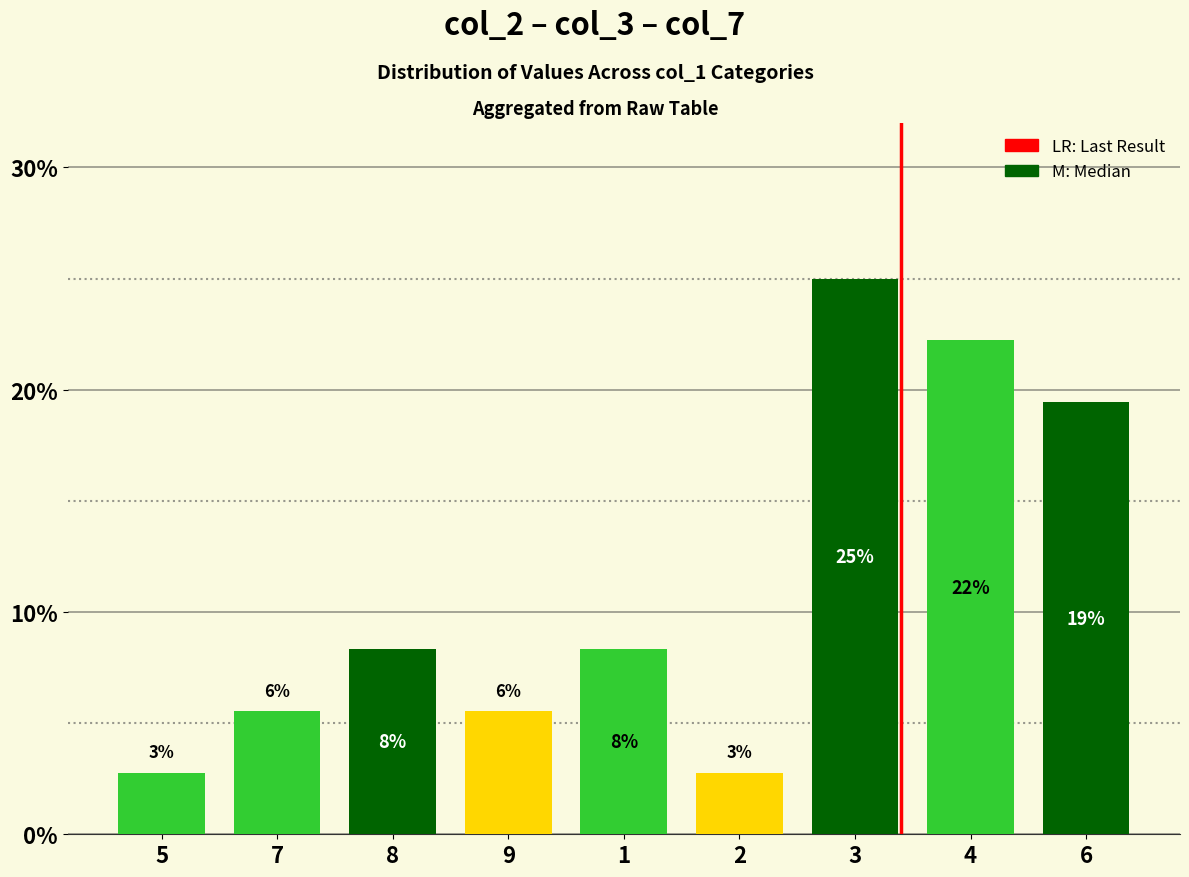

What is the label of the 2nd bar from the left?

7